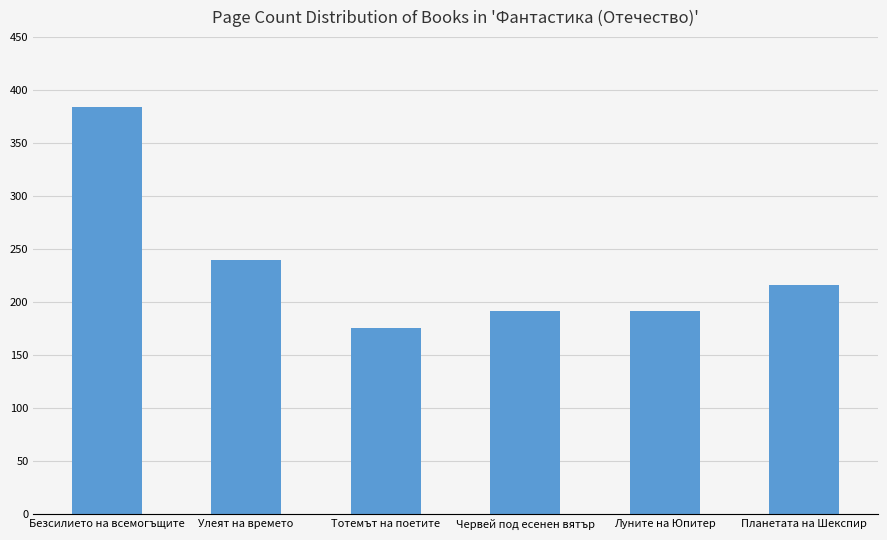

What is the label of the 2nd bar from the right?

Луните на Юпитер